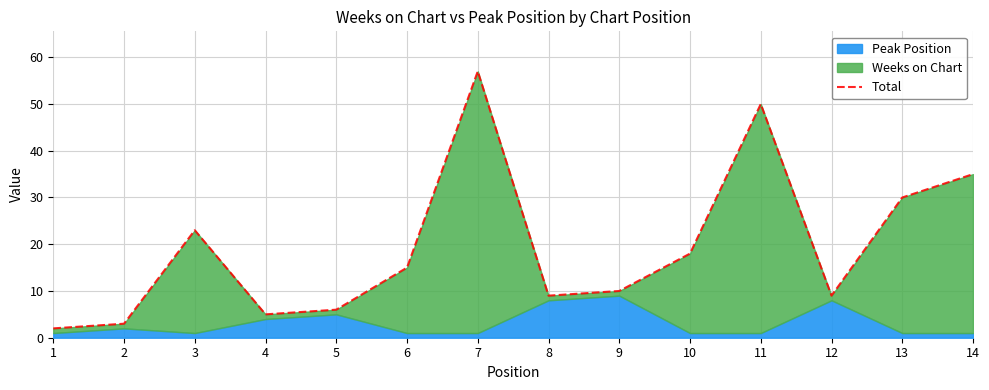

How many interior local valleys (lower than both neighbors) does the data have?

3